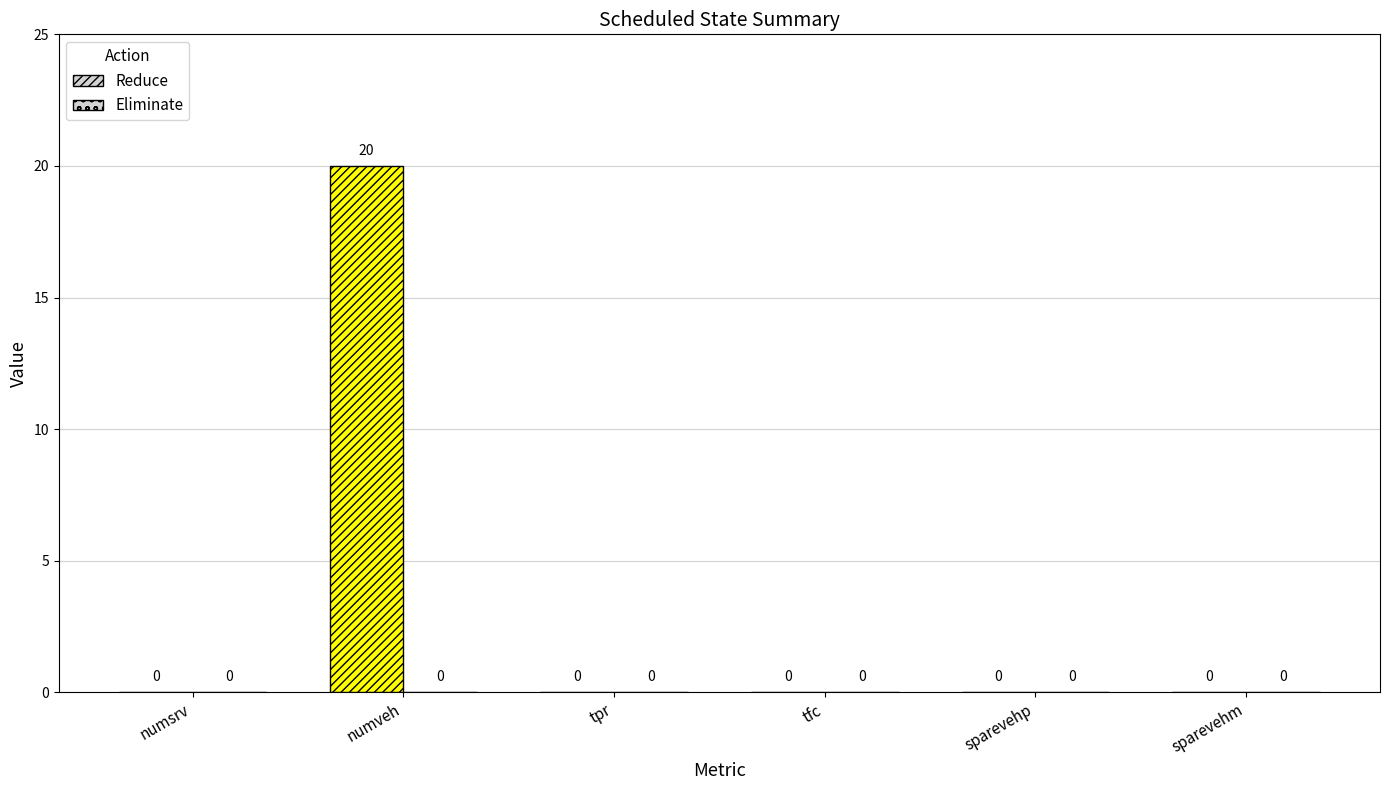

What is the label of the 4th bar from the right?

tpr